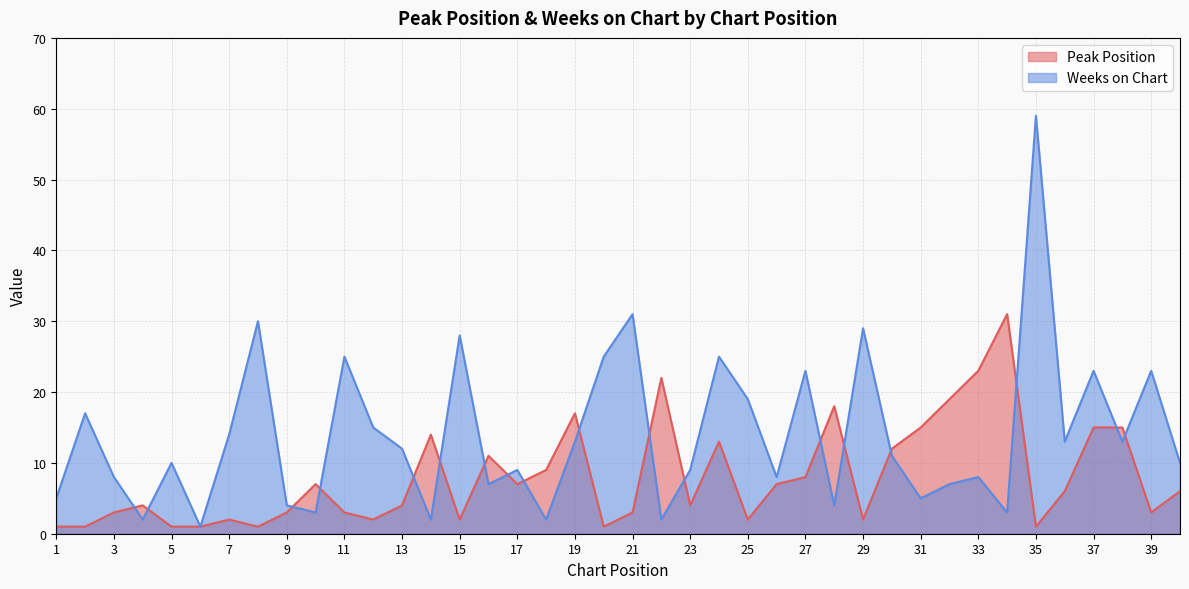

Between 3 and 21, which series saw the biggest shift?

Weeks on Chart